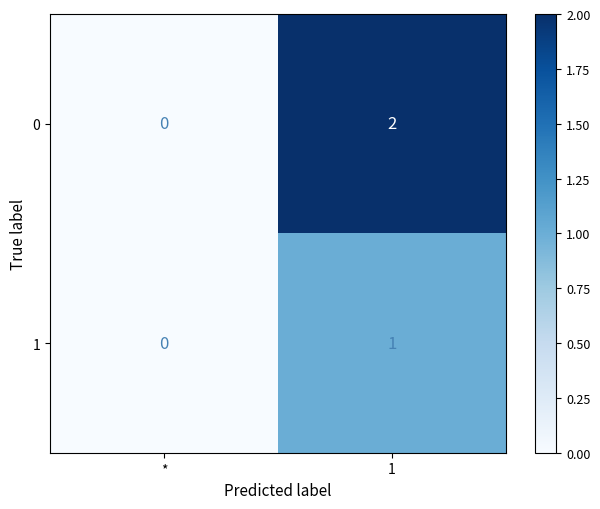

Rank the series by their maximum value, from highest to lowest.

0, 1